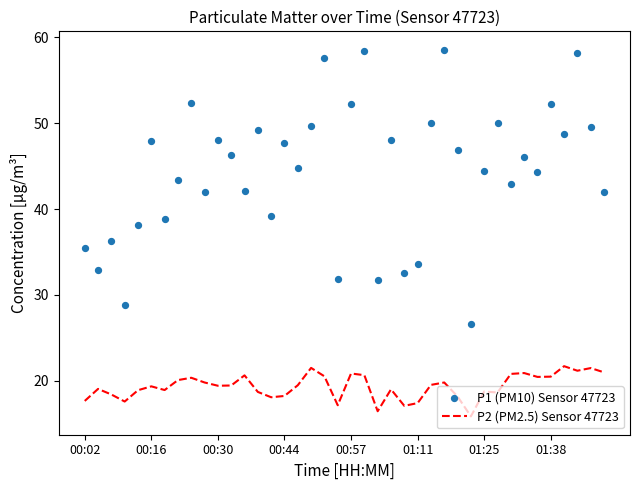

Which series contains the lowest Y value?

P2 (PM2.5) Sensor 47723